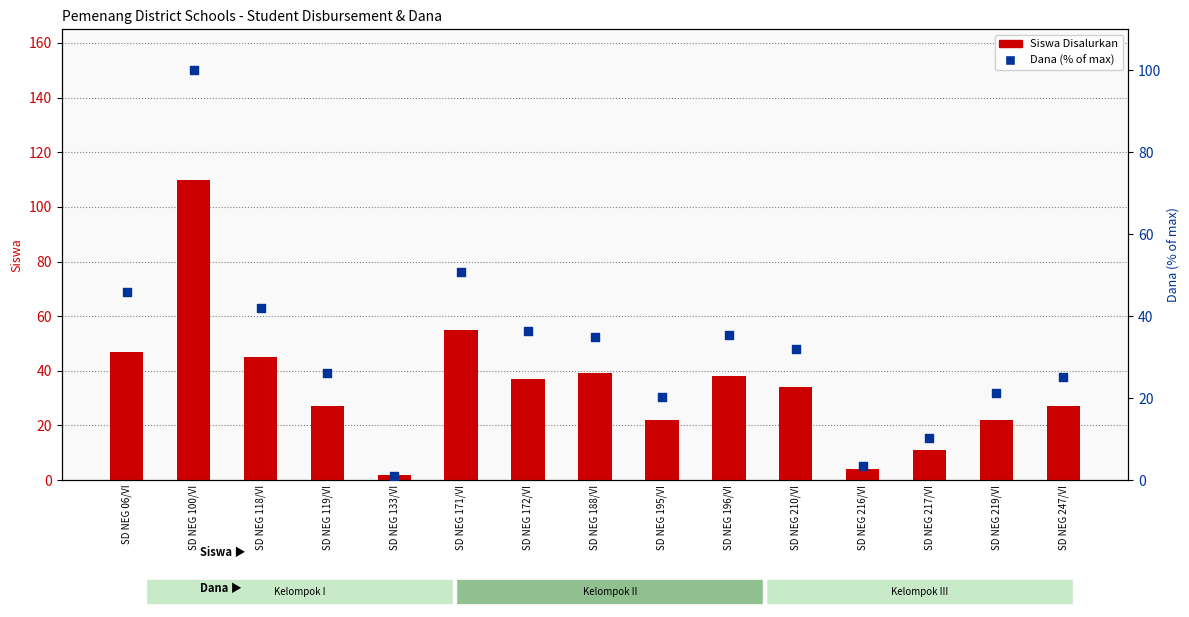

Which series has the largest total across all categories?

Siswa Disalurkan